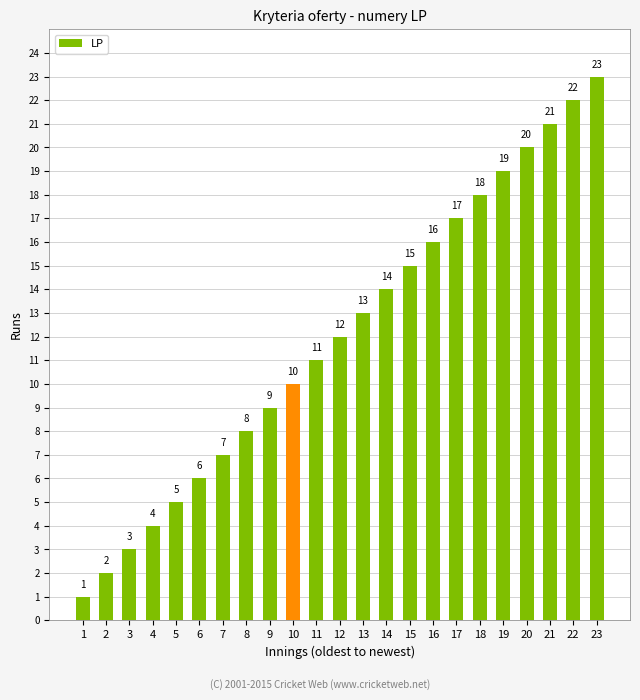

Reading right to left, list all the values displayed in this chart.

23=23	22=22	21=21	20=20	19=19	18=18	17=17	16=16	15=15	14=14	13=13	12=12	11=11	10=10	9=9	8=8	7=7	6=6	5=5	4=4	3=3	2=2	1=1